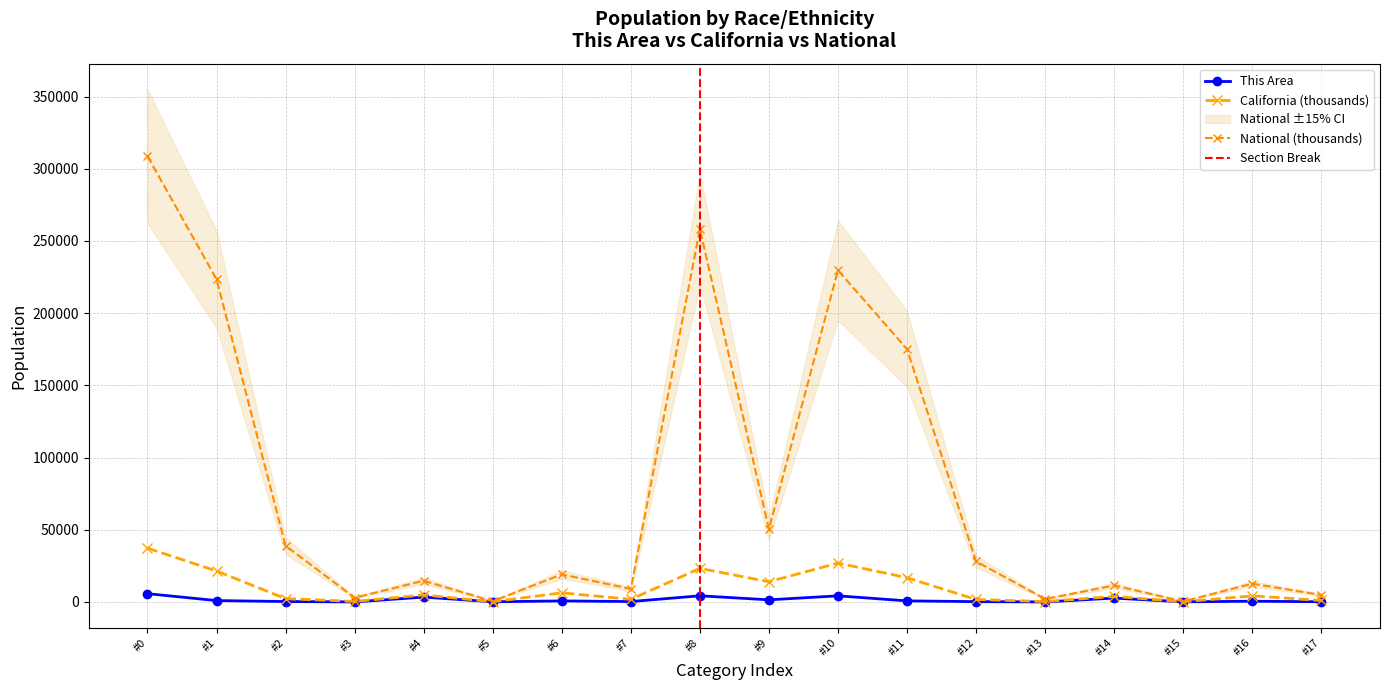

Which series has the largest total across all categories?

National